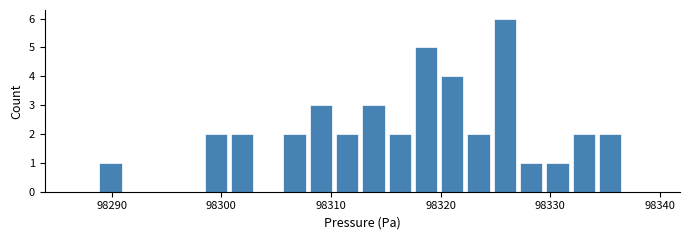

Read against the x-axis, roughly where is the centre of the tallest bar?

98326